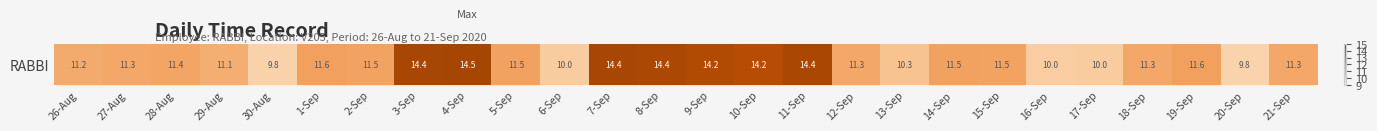

Between 14-Sep and 5-Sep, which is larger?

14-Sep